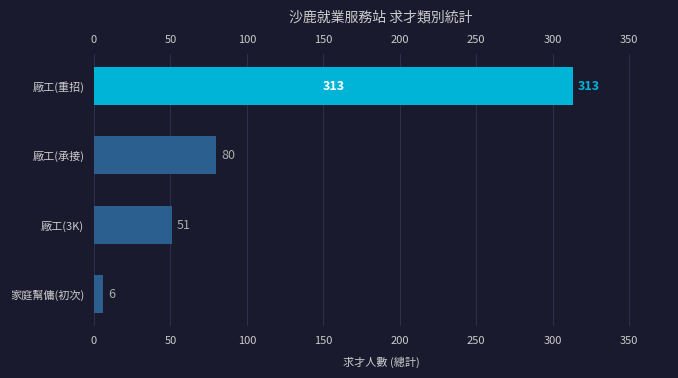

Count the number of data series in this chart.

1